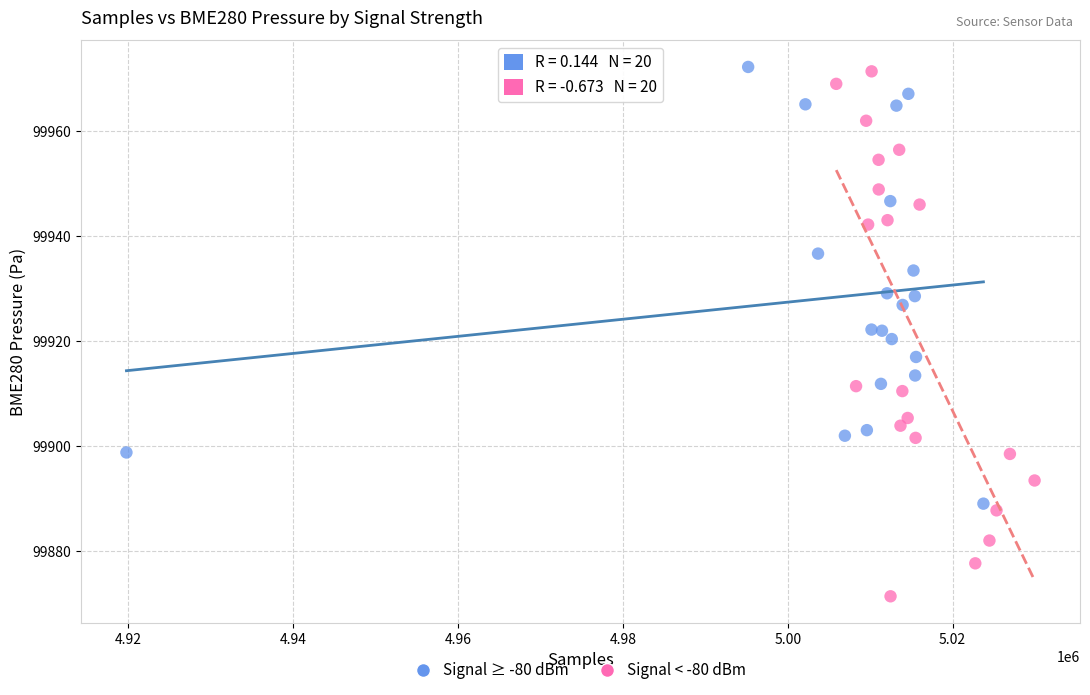

What are all the series names shown in the legend?

Signal ≥ -80 dBm, Signal < -80 dBm